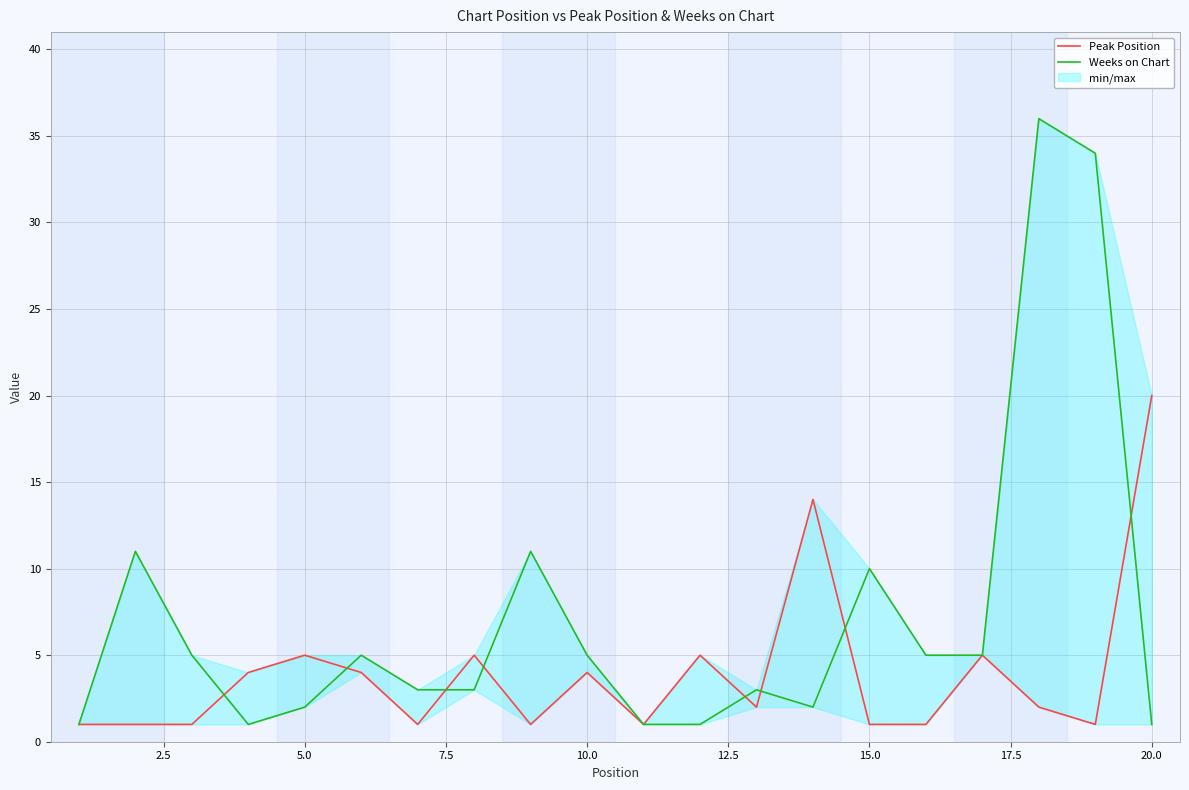

Reading left to right, transcribe all the data shown in this chart.

Peak Position: 1	1	1	4	5	4	1	5	1	4	1	5	2	14	1	1	5	2	1	20
Weeks on Chart: 1	11	5	1	2	5	3	3	11	5	1	1	3	2	10	5	5	36	34	1